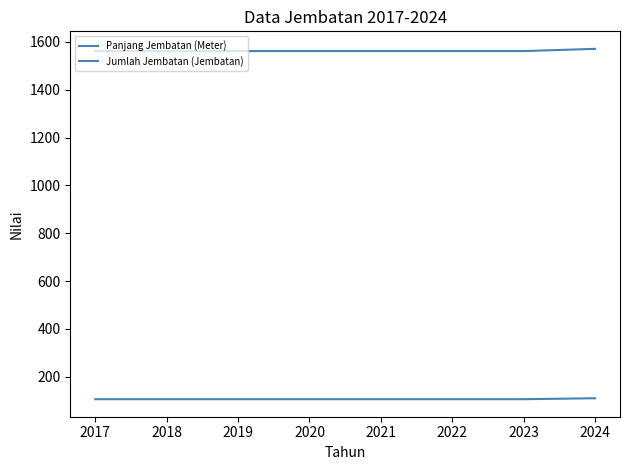

How many lines are shown in the chart?

2